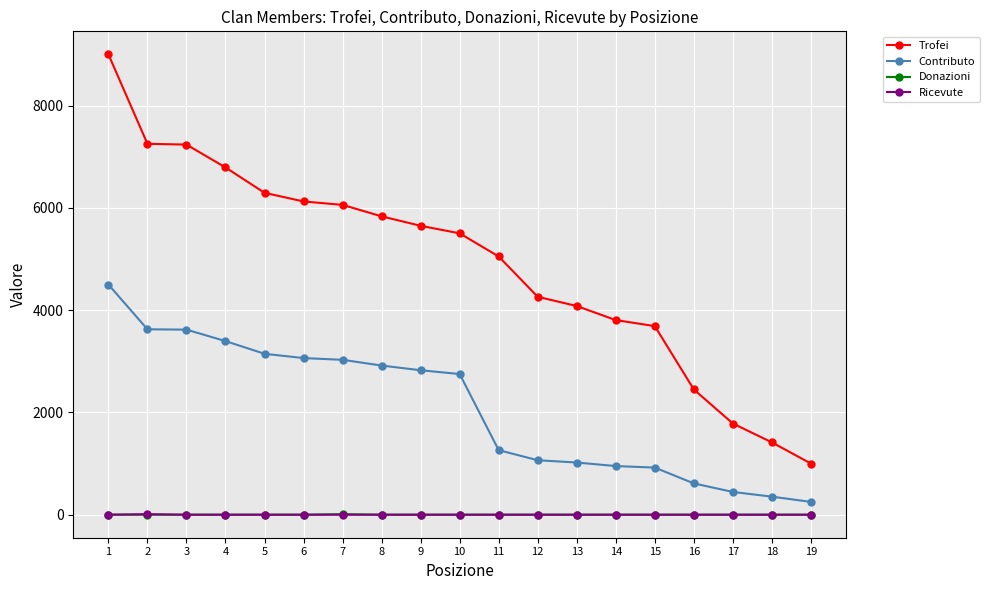

Which series has the largest total across all categories?

Trofei